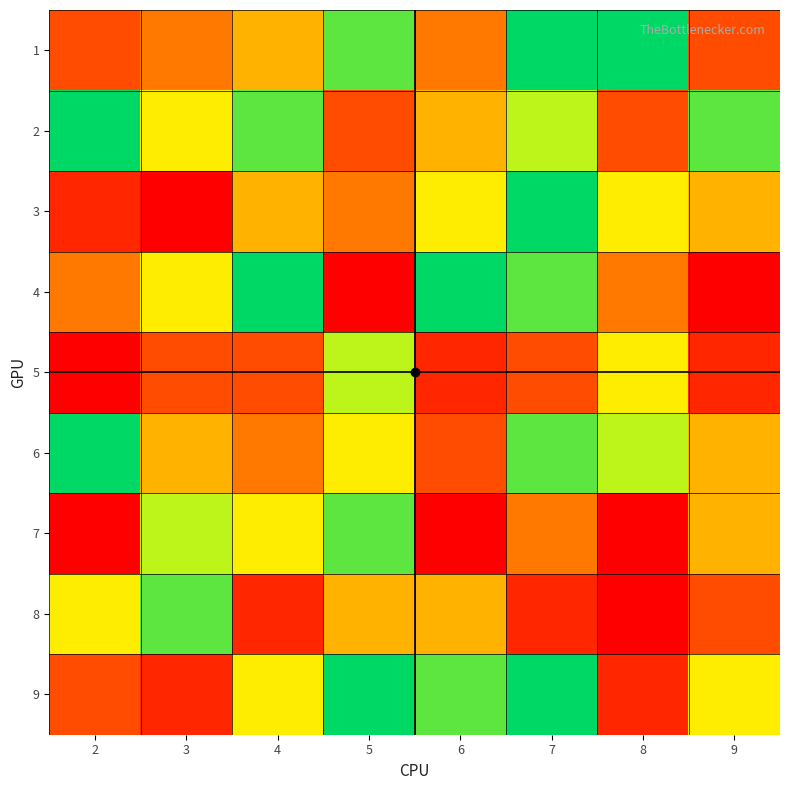

What is the spread (max minus min) of values at 7?

7